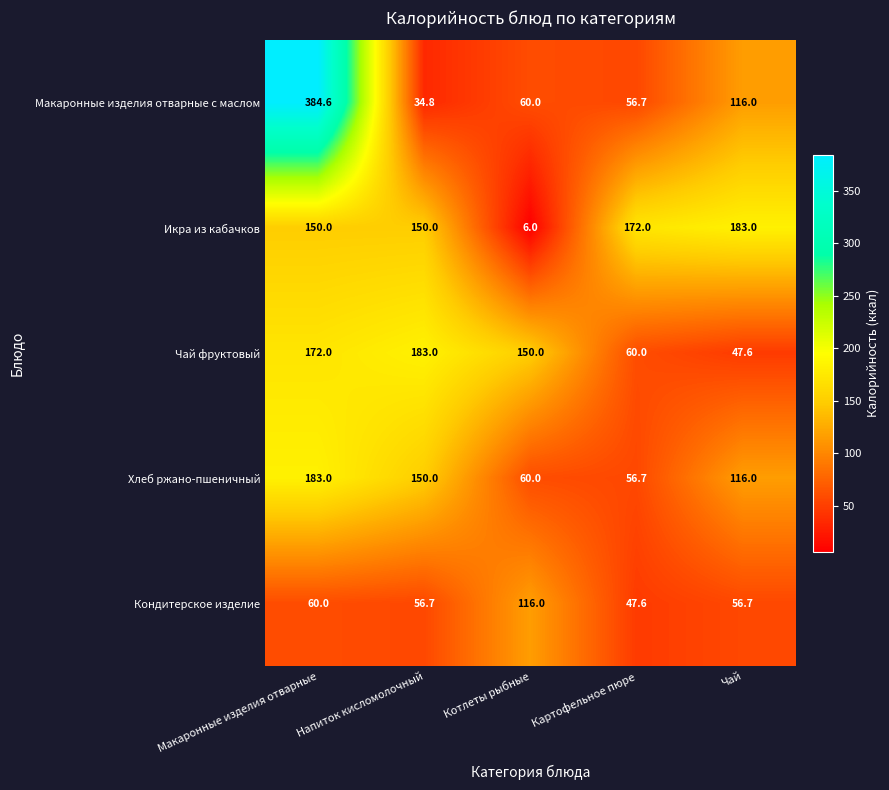

Where is Чай фруктовый nearest to the value 115?

Котлеты рыбные